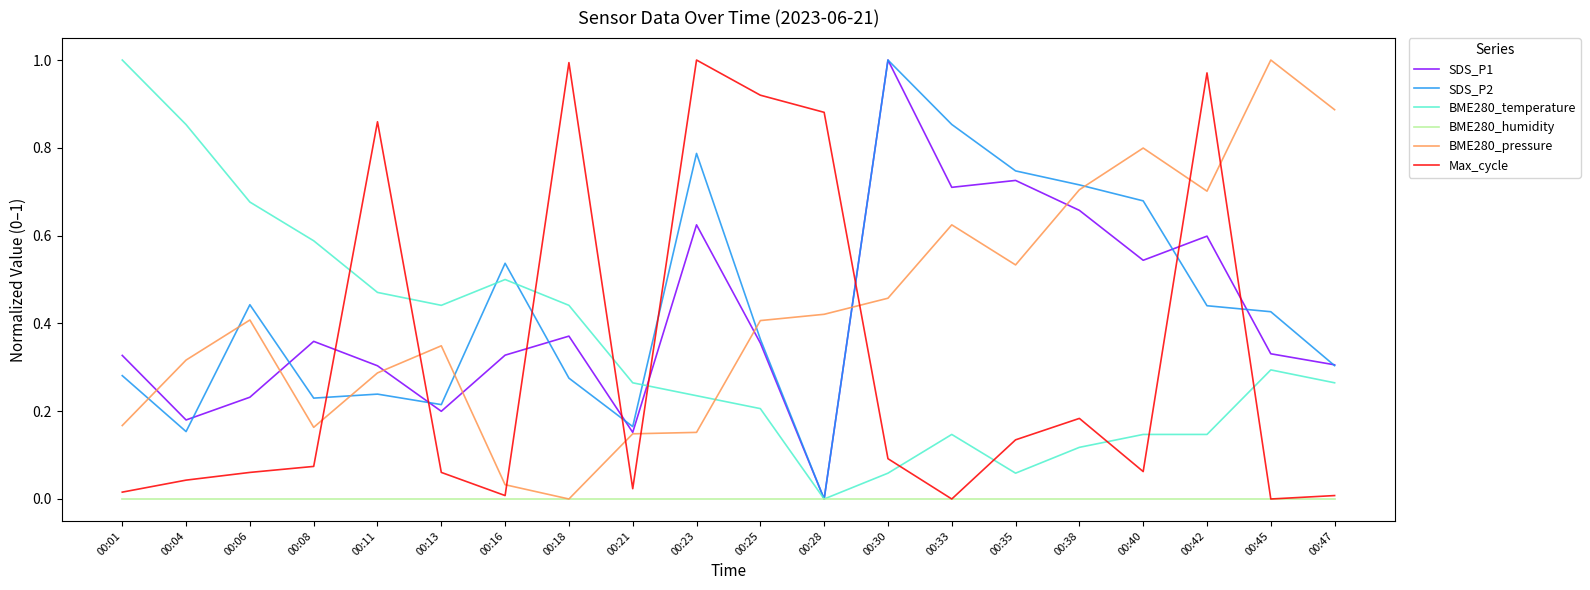

What is the total value across all series at 00:35?

2.2